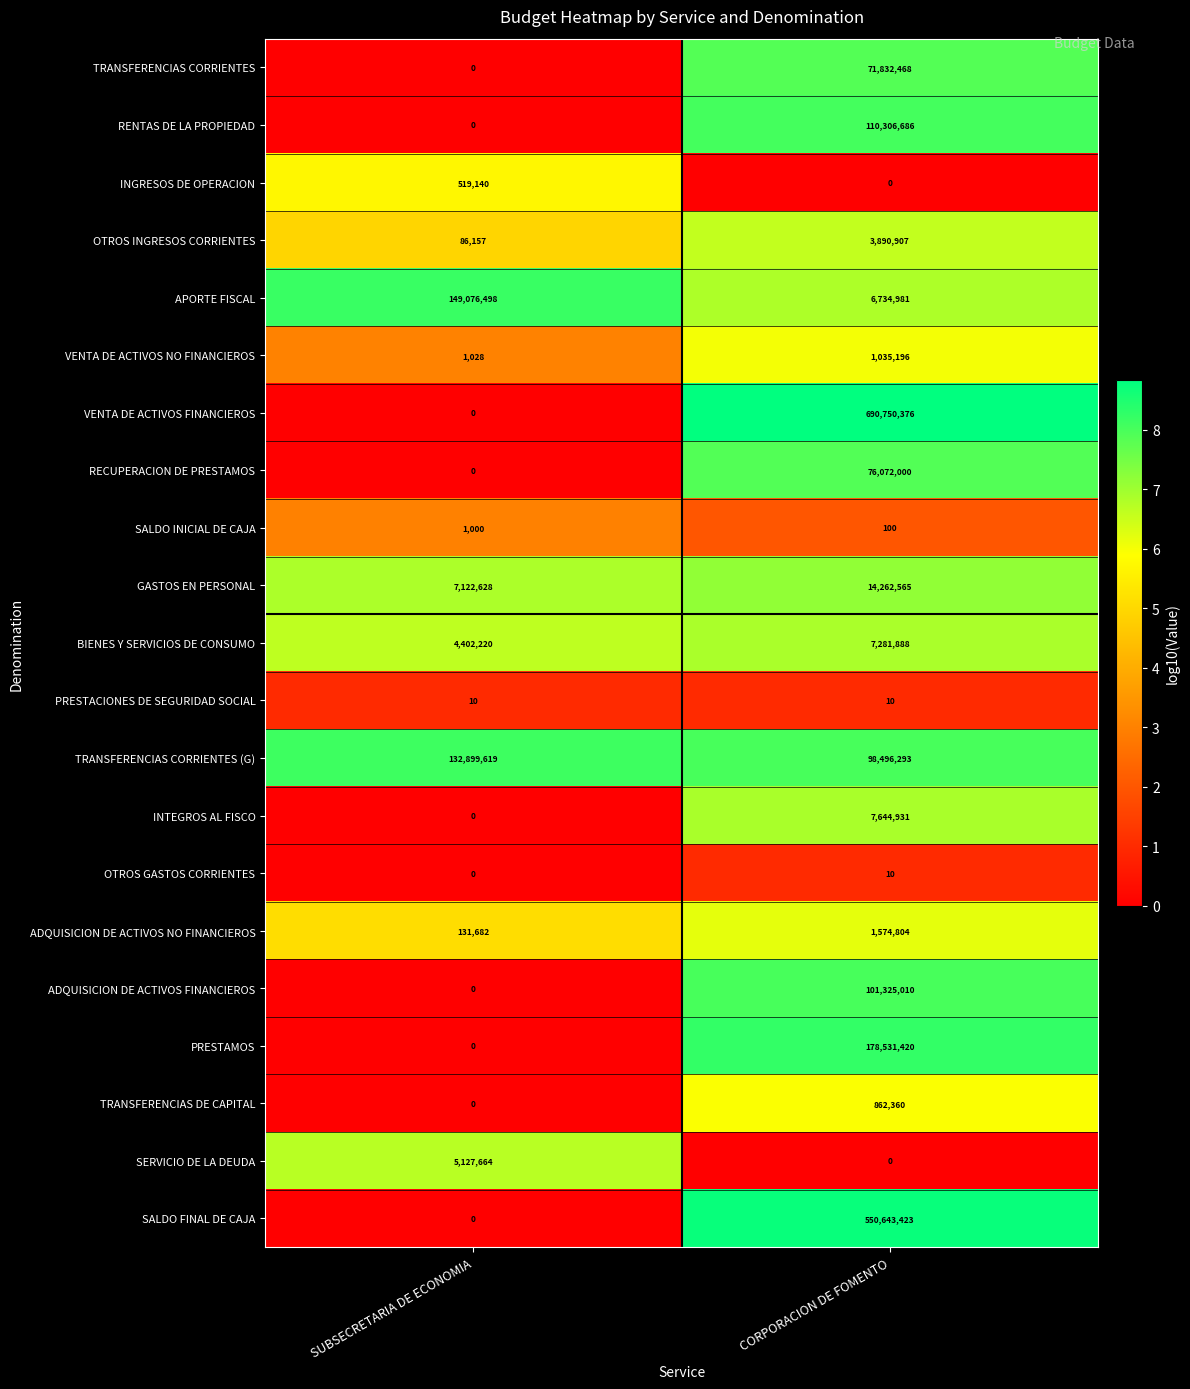

How many data points does each series have?

2